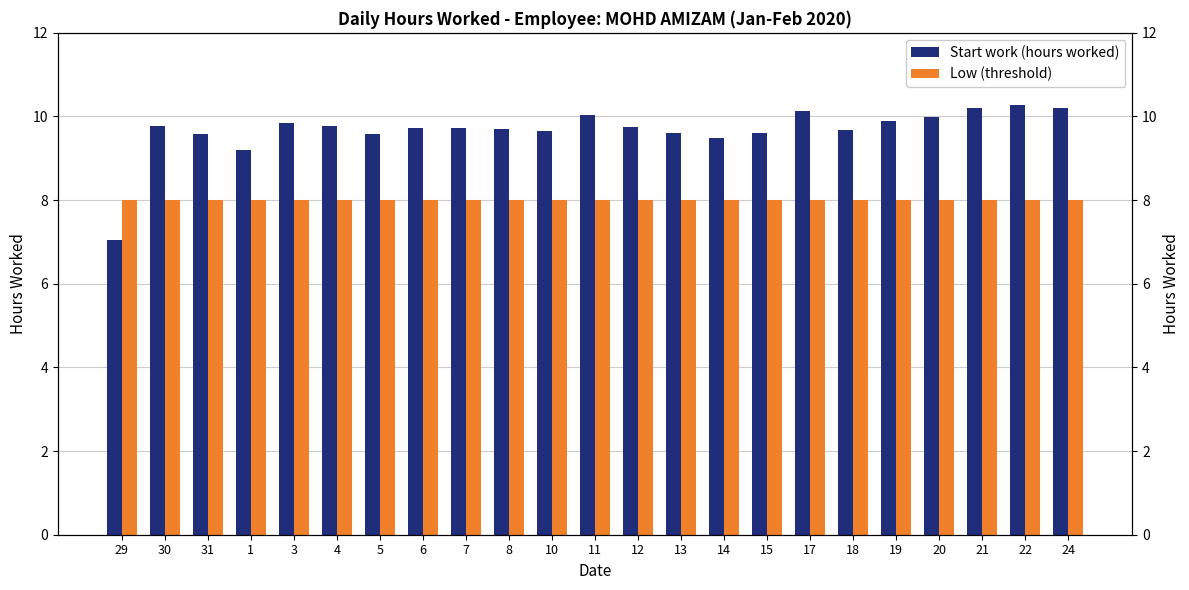

At which label is Start work (hours worked) closest to 8?

29